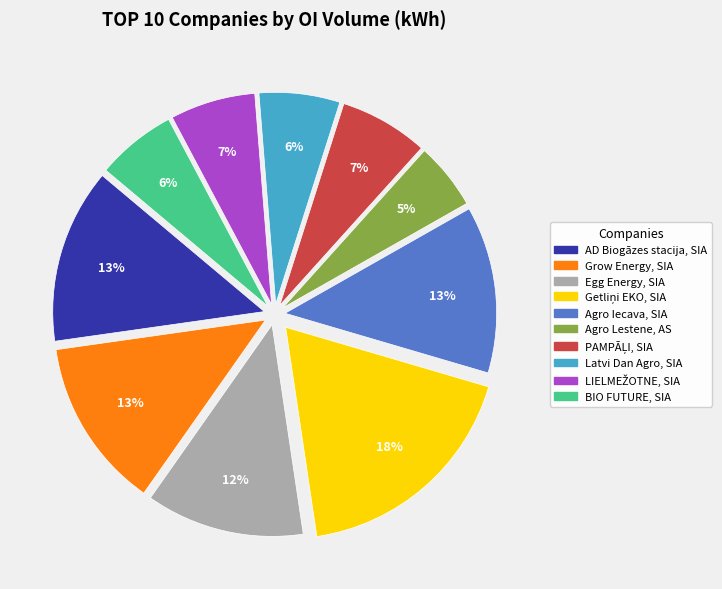

To the nearest percent, what is the combined percentage of Agro Iecava, SIA and BIO FUTURE, SIA?

19%